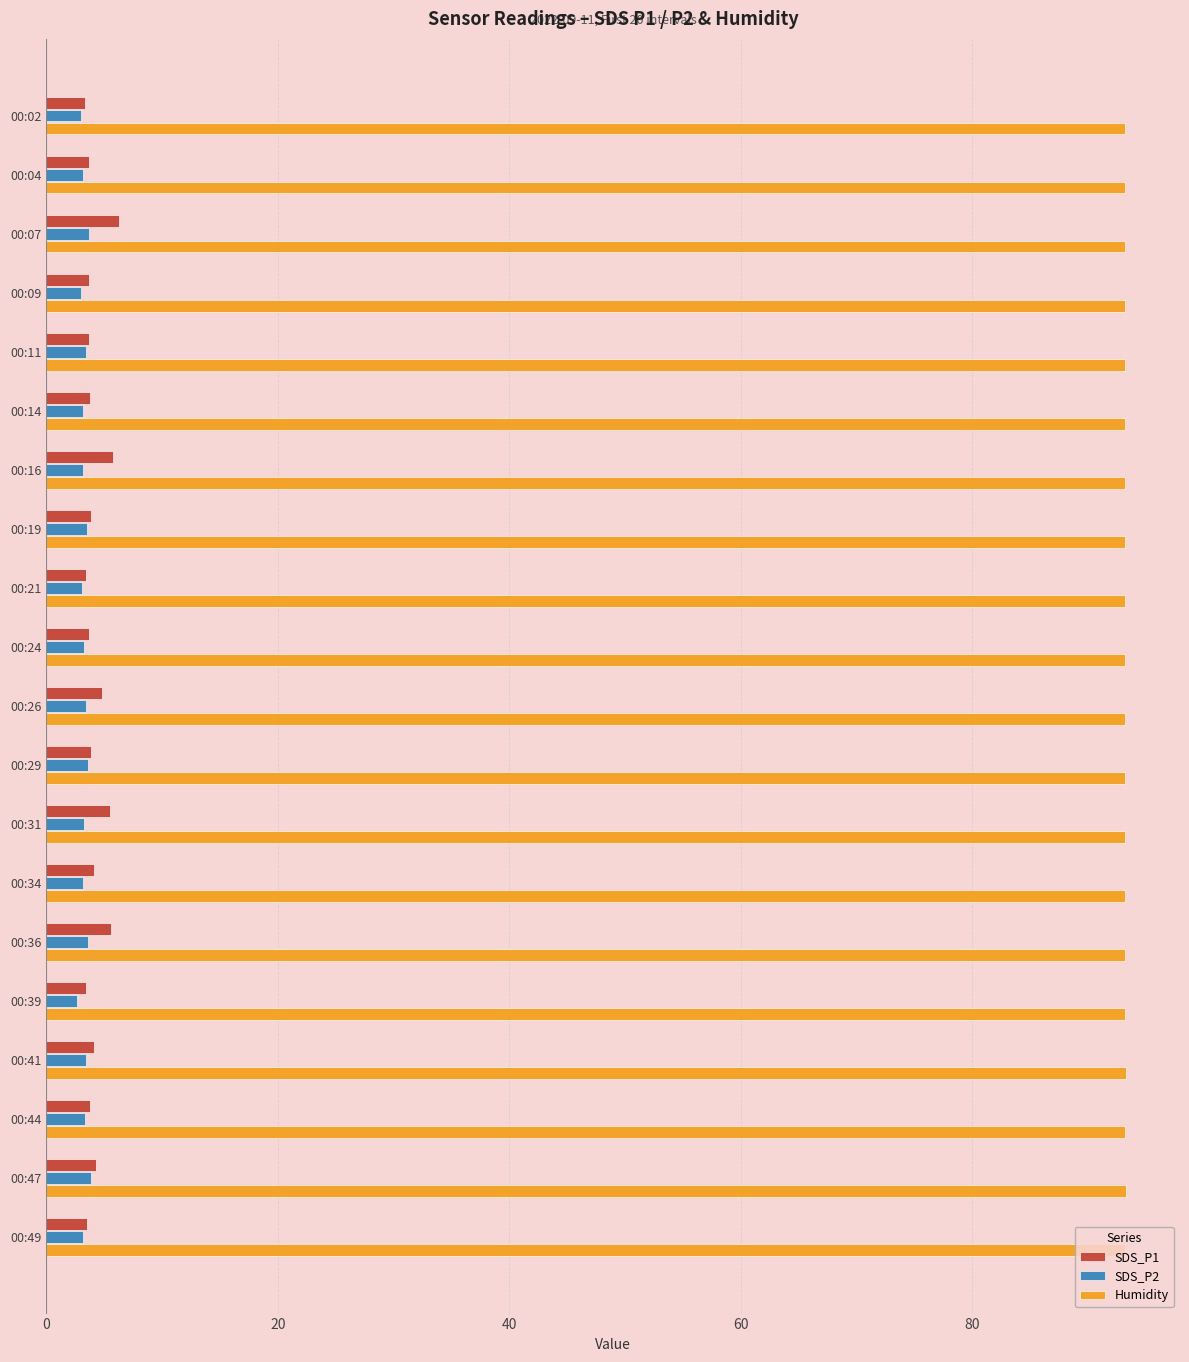

Is it true that SDS_P2 equals 3.3 at 00:24?

True